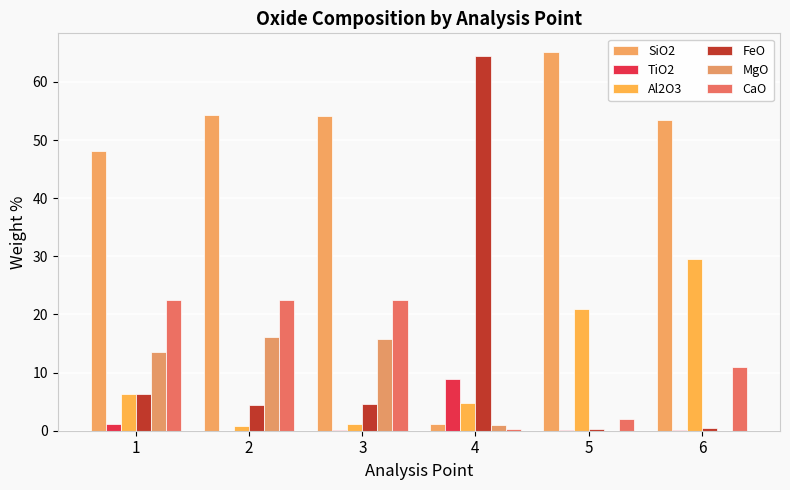

What is the difference between the maximum and second lowest values in the TiO2 series?

8.8